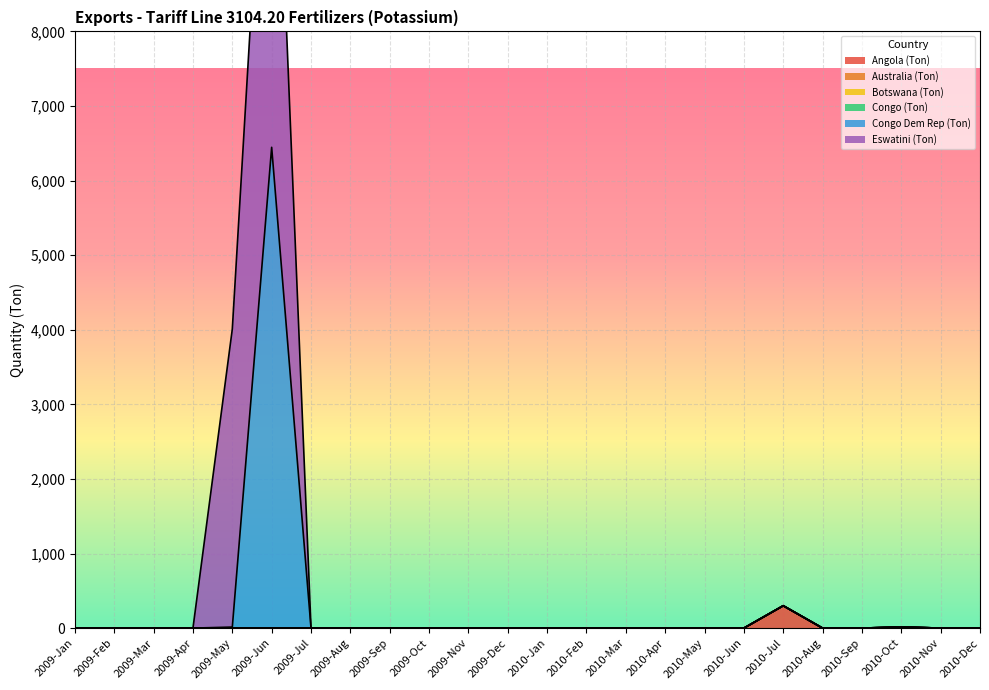

True or false: Australia (Ton) and Botswana (Ton) intersect in this chart.

False